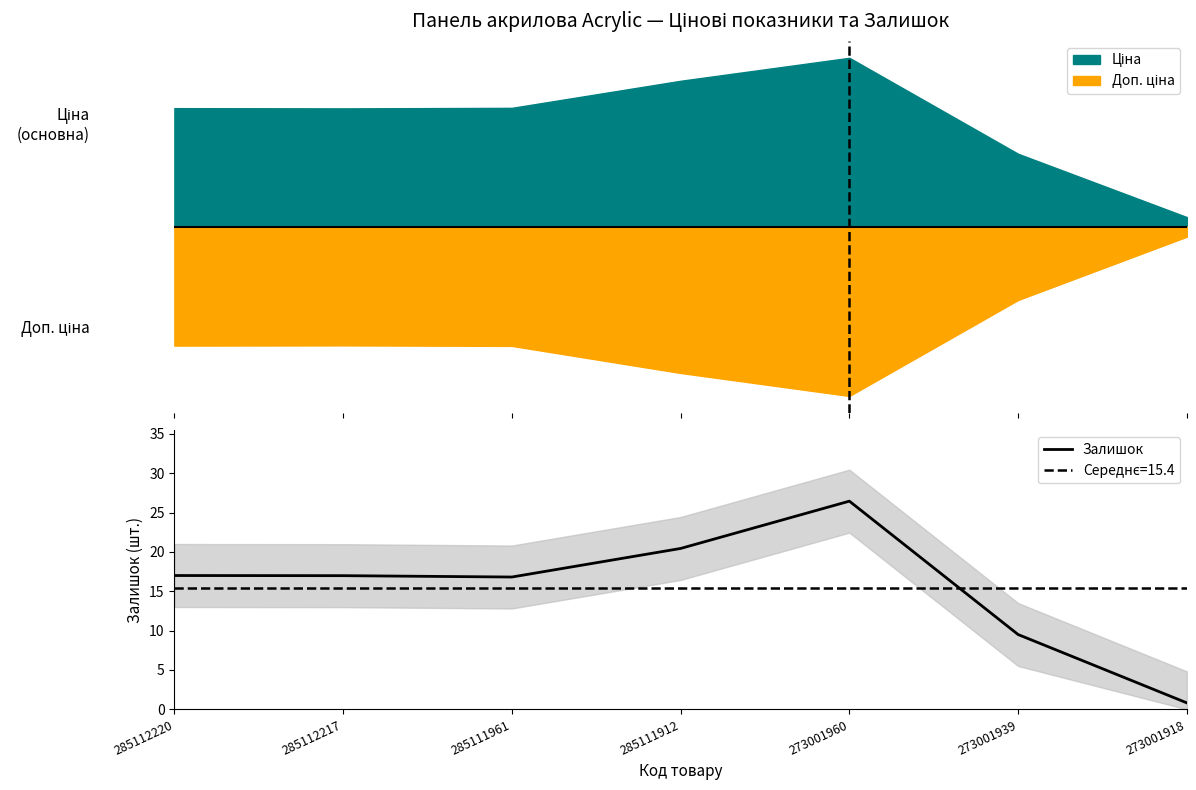

Approximately how many times larger is the value at 273001939 compared to 285112217?

0.6